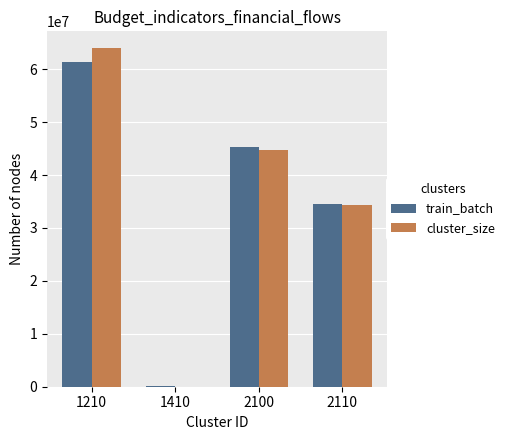

Where is train_batch nearest to the value 30752221?

2110